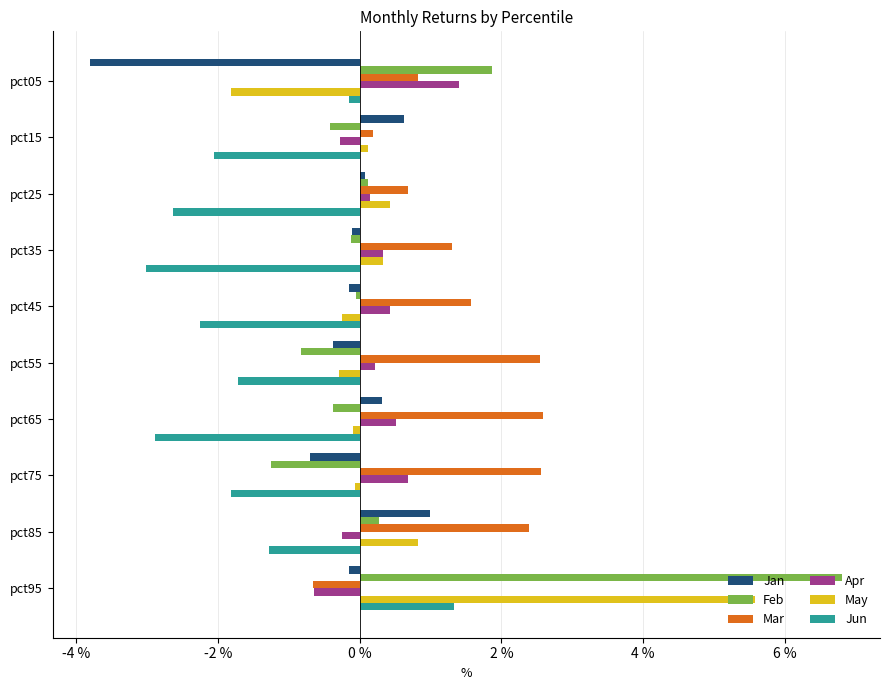

What are all the series names shown in the legend?

Jan, Feb, Mar, Apr, May, Jun